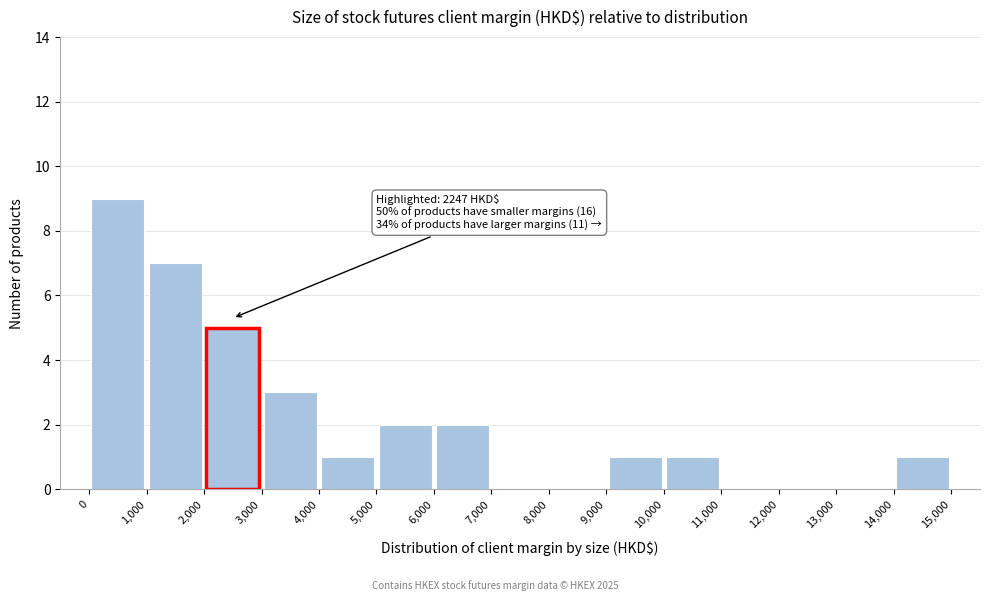

Which range on the x-axis has the tallest bar?

0 to 1,000